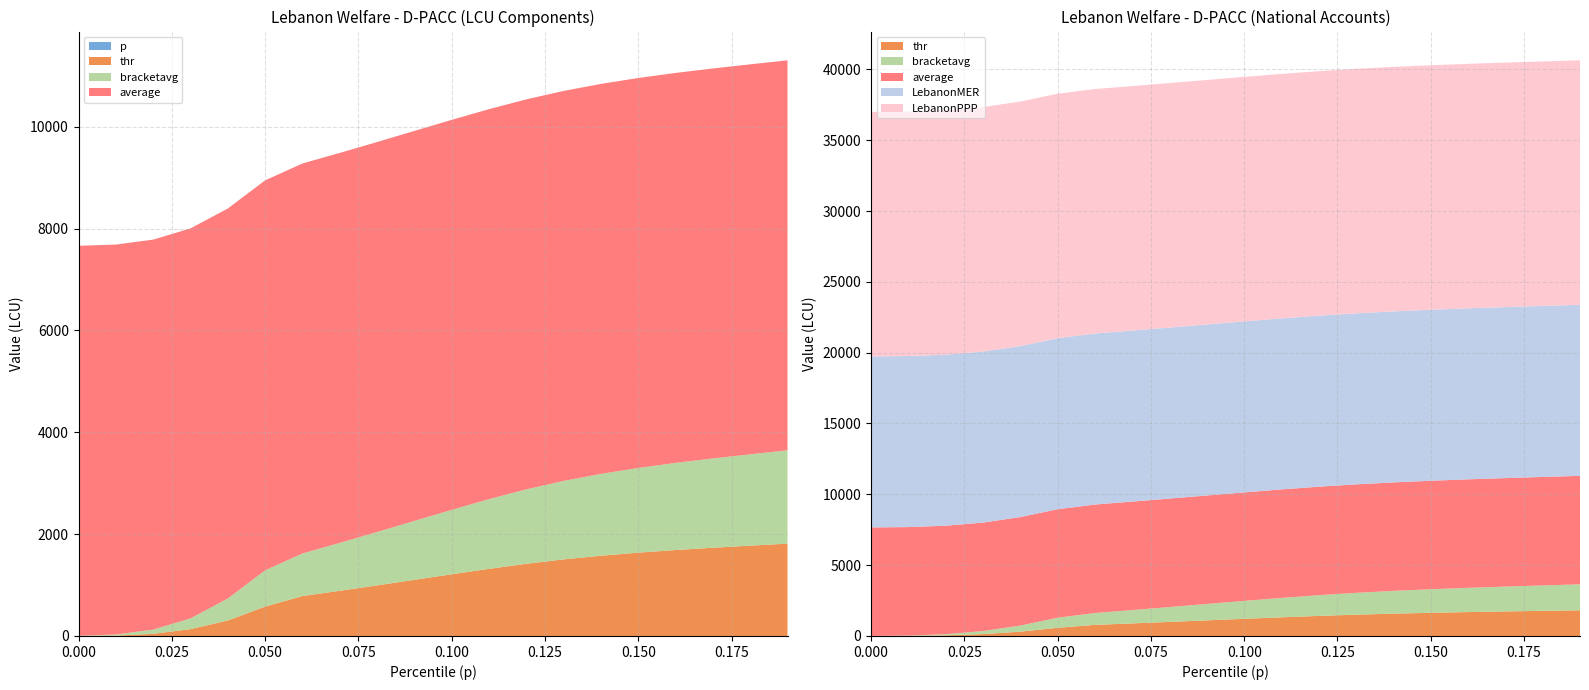

Reading left to right, extract all data points from this chart.

p: 0.0=0.0	0.01=0.0	0.02=0.0	0.03=0.0	0.04=0.0	0.05=0.1	0.06=0.1	0.07=0.1	0.08=0.1	0.09=0.1	0.1=0.1	0.11=0.1	0.12=0.1	0.13=0.1	0.14=0.1	0.15=0.1	0.16=0.2	0.17=0.2	0.18=0.2	0.19=0.2
thr: 0.0=1.3	0.01=6.9	0.02=42.6	0.03=133.9	0.04=304.6	0.05=577.5	0.06=784.6	0.07=887.5	0.08=993.8	0.09=1102.4	0.1=1211.6	0.11=1318.2	0.12=1417.6	0.13=1504.0	0.14=1576.0	0.15=1636.5	0.16=1687.9	0.17=1732.9	0.18=1773.8	0.19=1813.1
bracketavg: 0.0=2.8	0.01=21.2	0.02=82.6	0.03=211.6	0.04=431.6	0.05=711.5	0.06=835.8	0.07=940.4	0.08=1047.9	0.09=1157.1	0.1=1265.3	0.11=1368.7	0.12=1462.0	0.13=1541.1	0.14=1607.1	0.15=1662.8	0.16=1710.8	0.17=1753.6	0.18=1793.5	0.19=1832.9
average: 0.0=7659.1	0.01=7659.1	0.02=7659.1	0.03=7659.1	0.04=7659.1	0.05=7659.1	0.06=7659.1	0.07=7659.1	0.08=7659.1	0.09=7659.1	0.1=7659.1	0.11=7659.1	0.12=7659.1	0.13=7659.1	0.14=7659.1	0.15=7659.1	0.16=7659.1	0.17=7659.1	0.18=7659.1	0.19=7659.1
LebanonMER: 0.0=12073.7	0.01=12073.7	0.02=12073.7	0.03=12073.7	0.04=12073.7	0.05=12073.7	0.06=12073.7	0.07=12073.7	0.08=12073.7	0.09=12073.7	0.1=12073.7	0.11=12073.7	0.12=12073.7	0.13=12073.7	0.14=12073.7	0.15=12073.7	0.16=12073.7	0.17=12073.7	0.18=12073.7	0.19=12073.7
LebanonPPP: 0.0=17259.1	0.01=17259.1	0.02=17259.1	0.03=17259.1	0.04=17259.1	0.05=17259.1	0.06=17259.1	0.07=17259.1	0.08=17259.1	0.09=17259.1	0.1=17259.1	0.11=17259.1	0.12=17259.1	0.13=17259.1	0.14=17259.1	0.15=17259.1	0.16=17259.1	0.17=17259.1	0.18=17259.1	0.19=17259.1